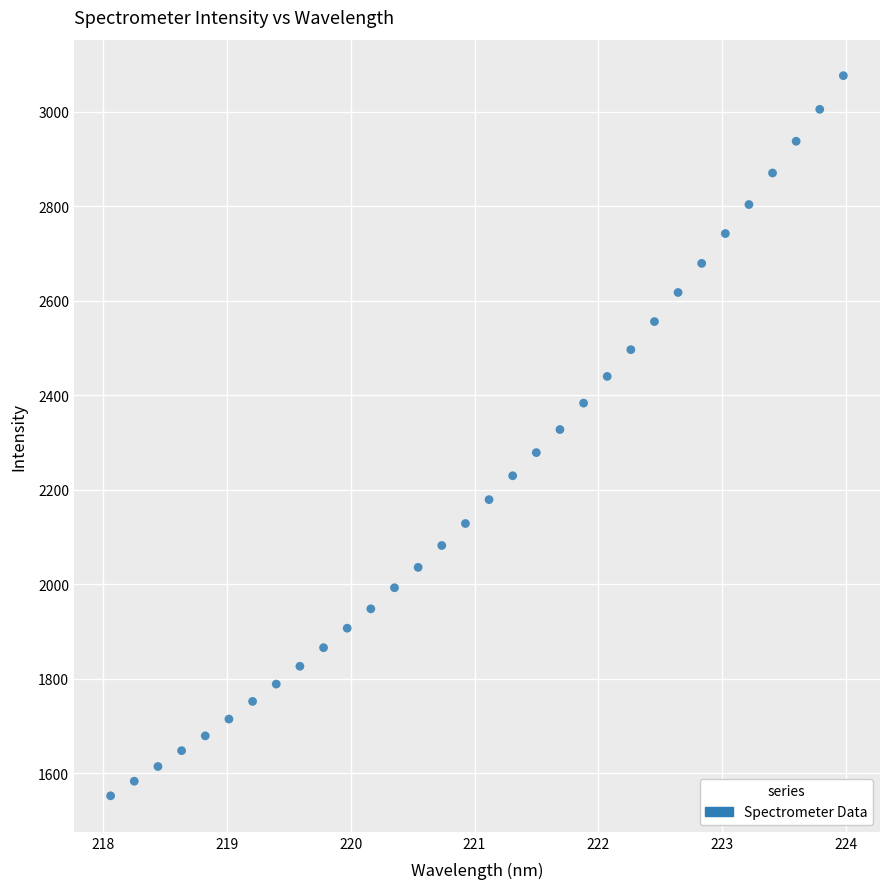

What is the range of X values (max minus min)?

5.9